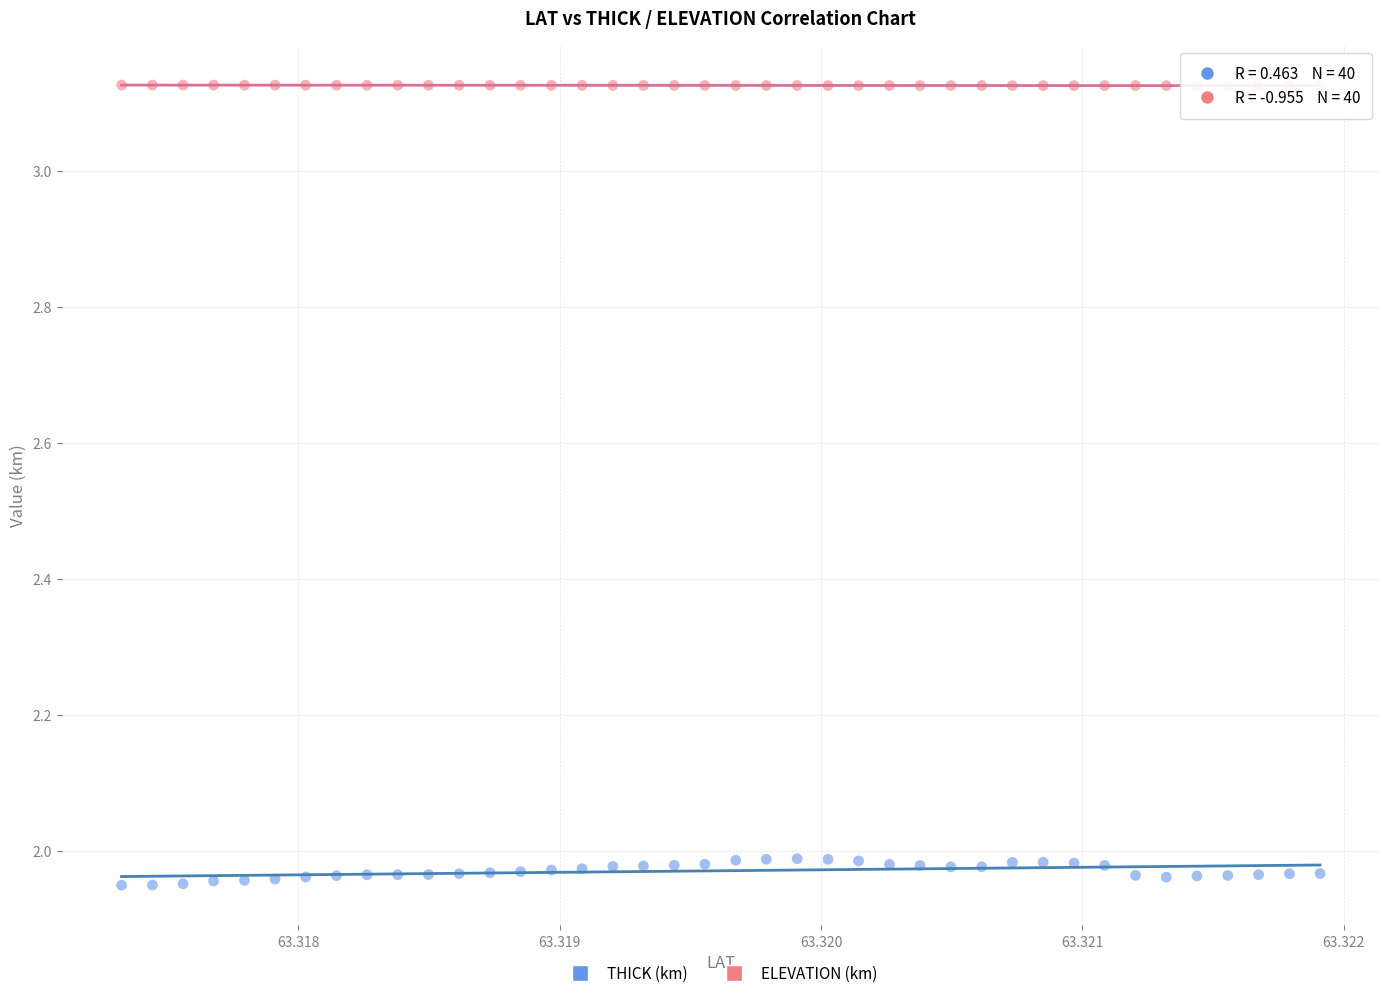

Across all data points, what is the range of Y values (max minus min)?

1.2